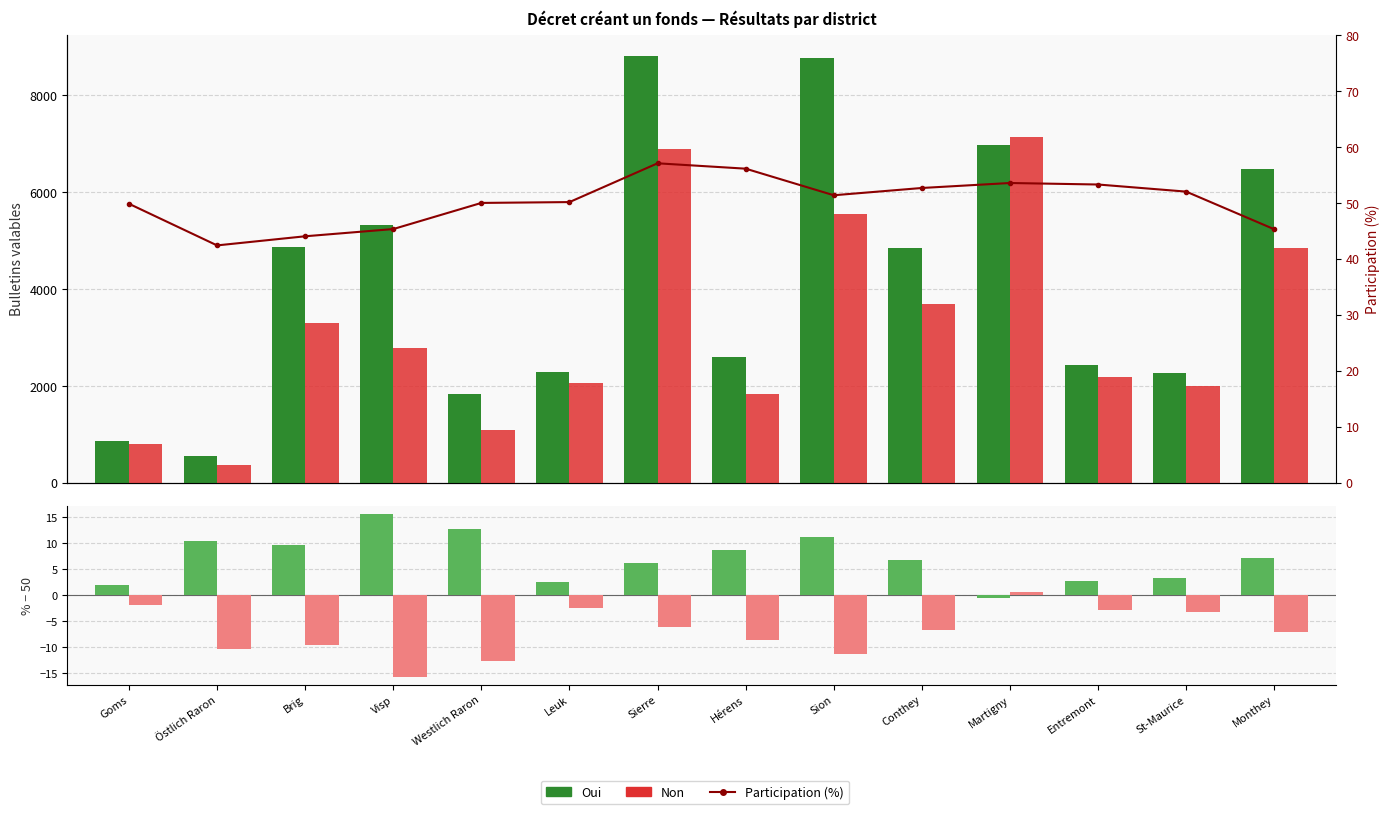

What is the total value across all series at Martigny?

14168.5